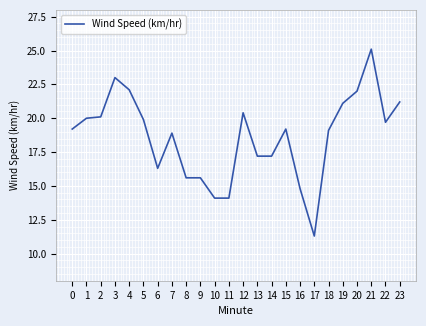

What is the sum of the values at 13 and 19?

38.3